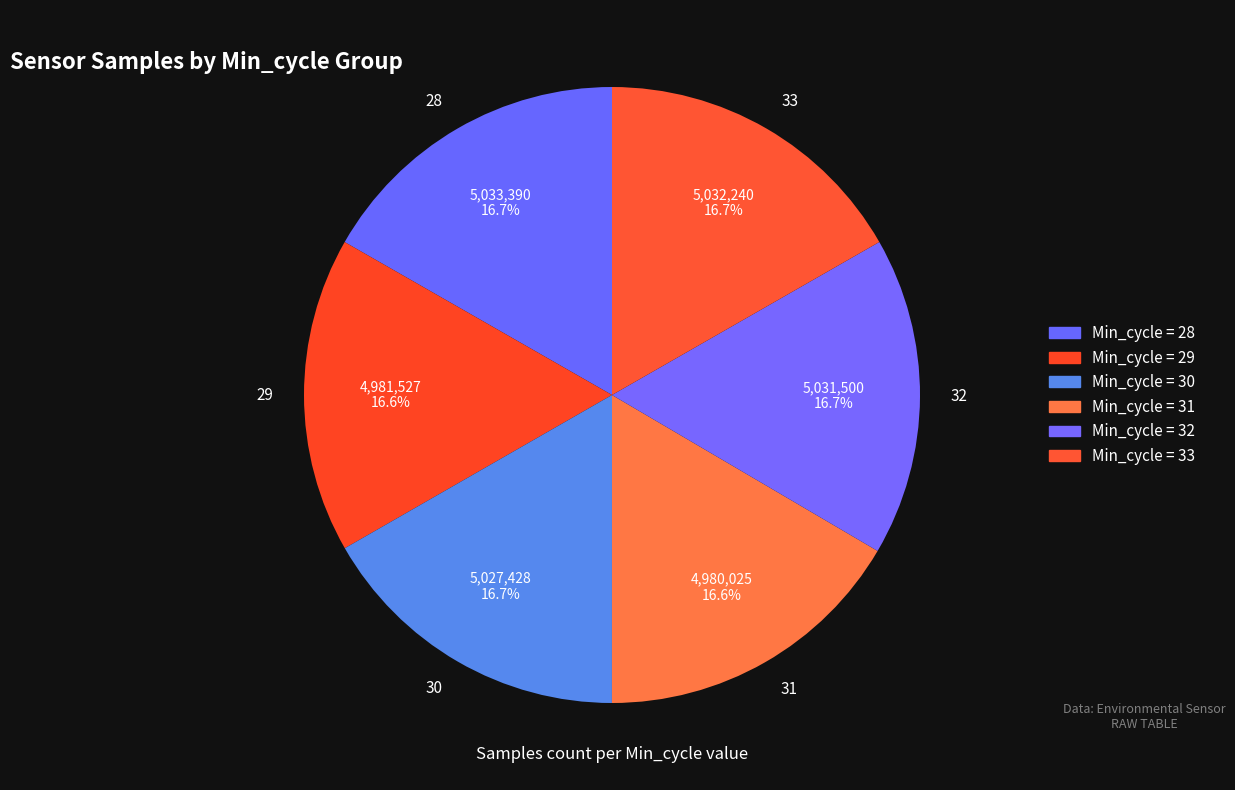

How much of the chart is everything except 28?

83.3%